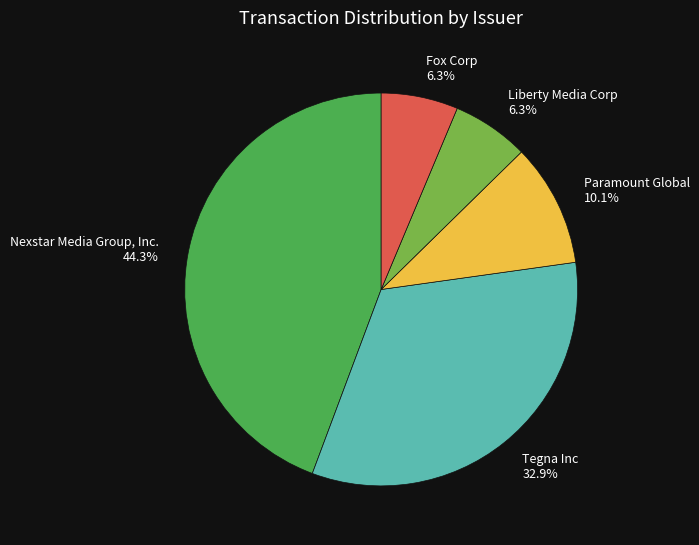

Do Fox Corp and Tegna Inc together represent more than half of the pie?

No